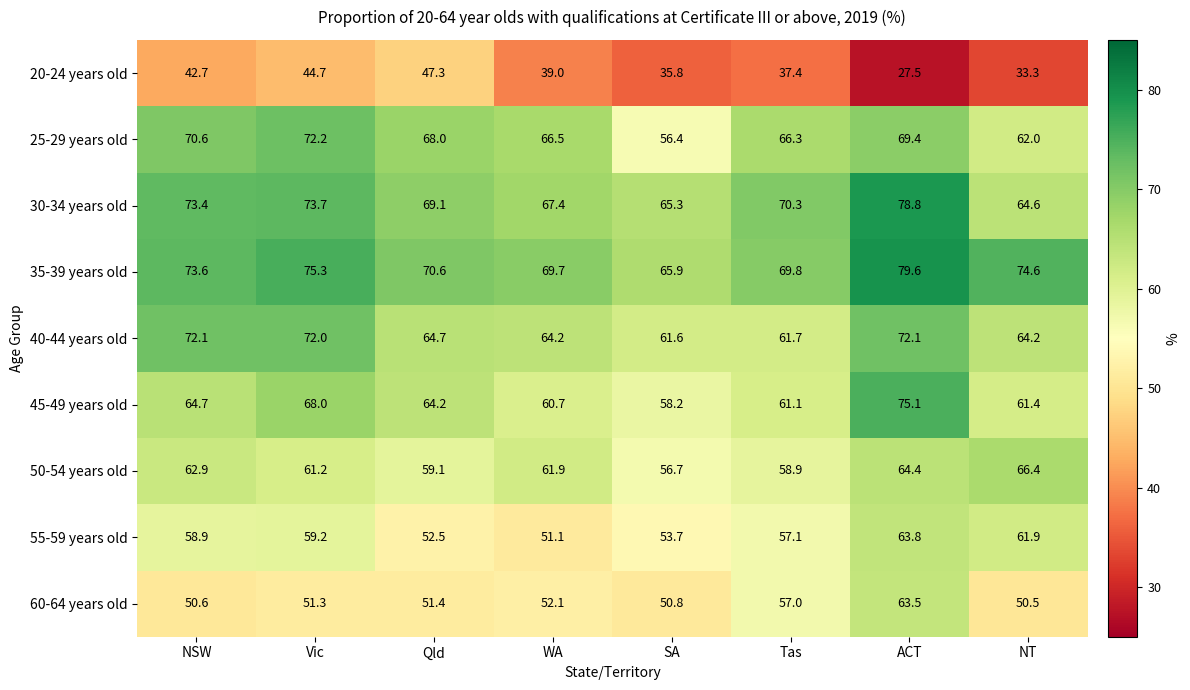

Which series changed the most between SA and ACT?

45-49 years old